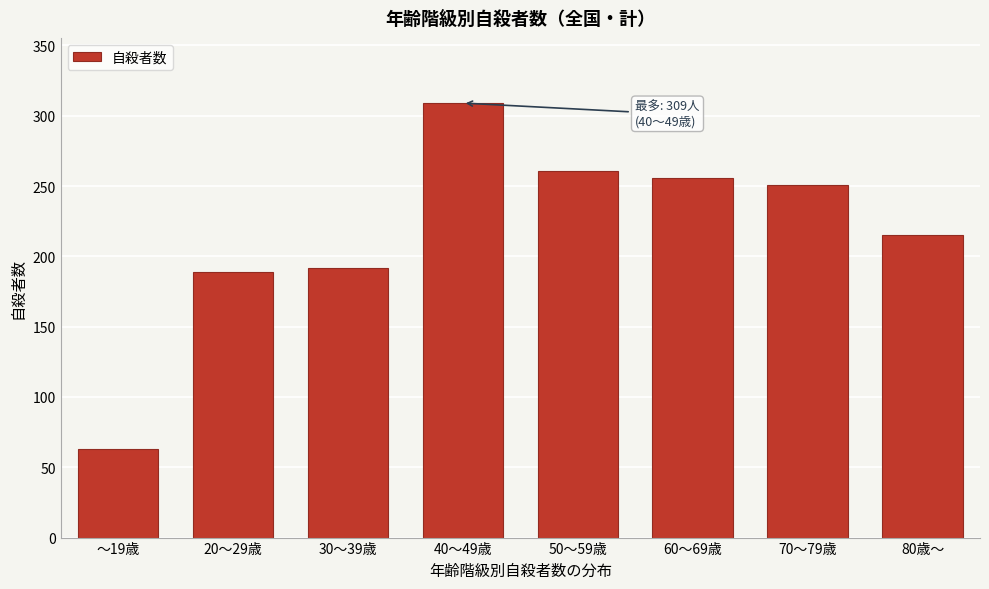

Reading left to right, extract all data points from this chart.

63	189	192	309	261	256	251	215